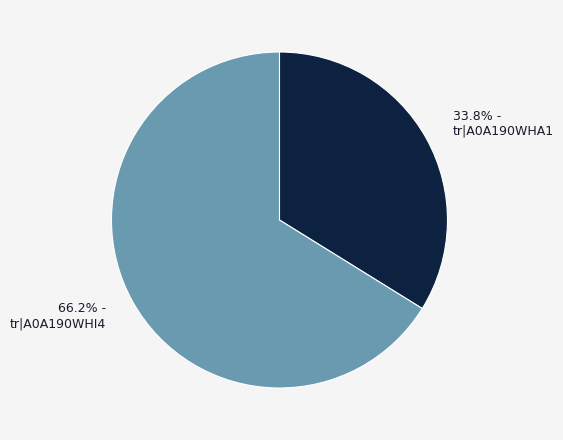

Which category has the biggest portion of the pie?

tr|A0A190WHI4